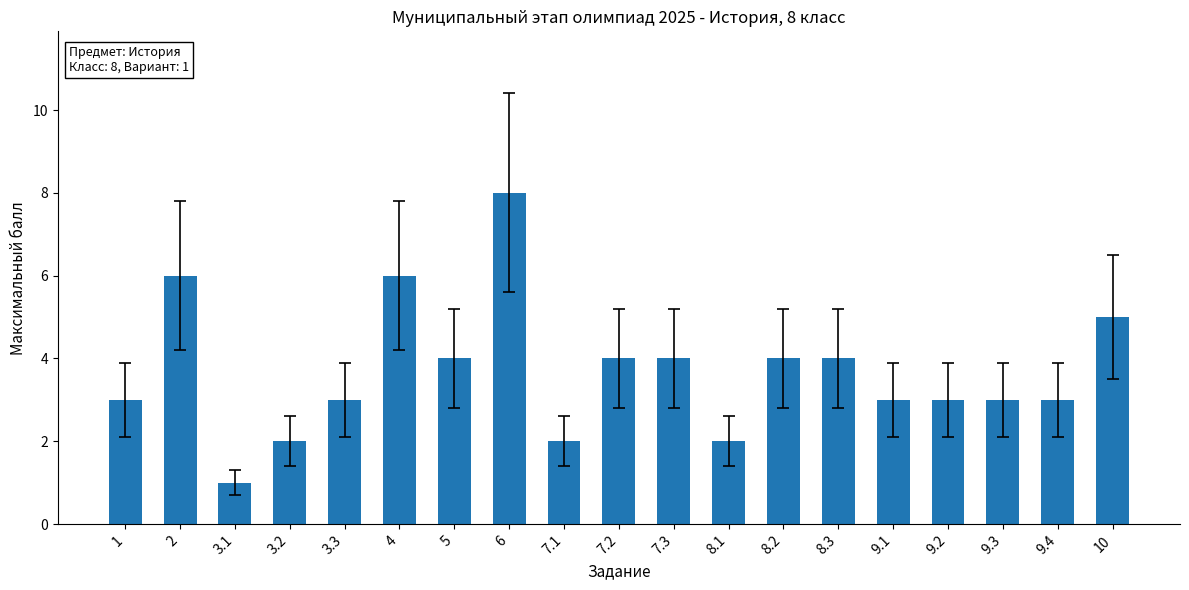

Approximately how many times larger is the value at 9.1 compared to 10?

0.6